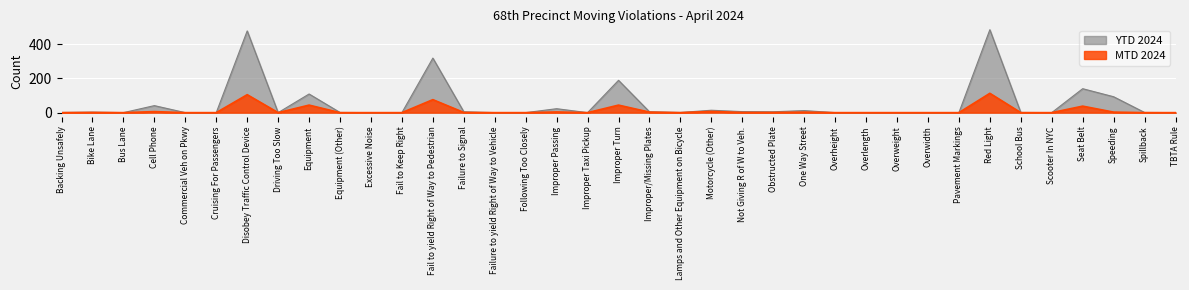

Rank the categories by MTD 2024 value from highest to lowest.

Red Light, Disobey Traffic Control Device, Fail to yield Right of Way to Pedestrian, Equipment, Improper Turn, Seat Belt, Motorcycle (Other), Cell Phone, Improper Passing, Improper/Missing Plates, One Way Street, Speeding, Bike Lane, Failure to Signal, Not Giving R of W to Veh., Obstructed Plate, Backing Unsafely, Bus Lane, Commercial Veh on Pkwy, Cruising For Passengers, Driving Too Slow, Equipment (Other), Excessive Noise, Fail to Keep Right, Failure to yield Right of Way to Vehicle, Following Too Closely, Improper Taxi Pickup, Lamps and Other Equipment on Bicycle, Overheight, Overlength, Overweight, Overwidth, Pavement Markings, School Bus, Scooter In NYC, Spillback, TBTA Rule